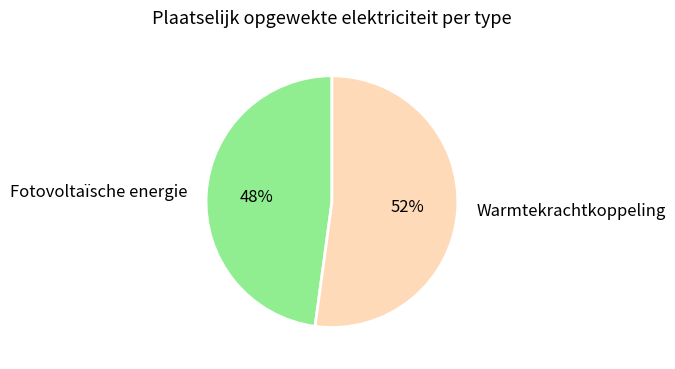

To the nearest percent, what is the difference between the largest and smallest slice percentages?

4%